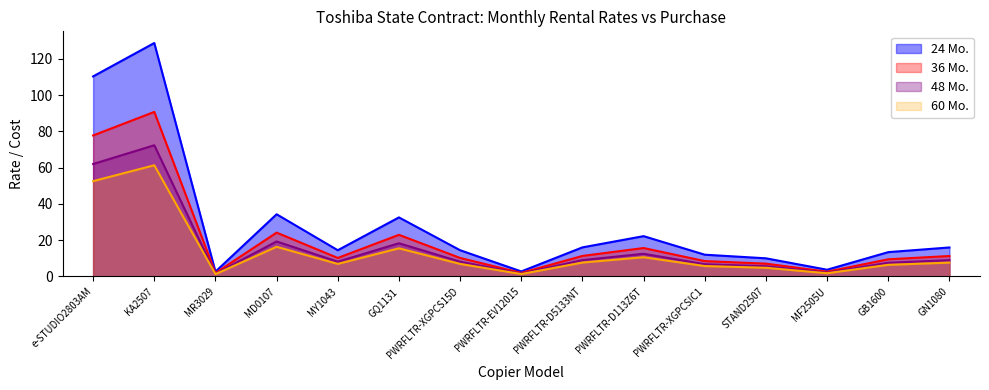

Reading left to right, transcribe all the data shown in this chart.

48 Mo.: 77.8	90.8	1.9	24.2	10.2	22.9	10.2	1.9	11.3	15.7	8.4	7.0	2.6	9.4	11.2
36 Mo.: 110.4	128.8	2.6	34.3	14.4	32.5	14.4	2.7	16.0	22.2	12.0	10.0	3.7	13.4	16.0
60 Mo.: 62.0	72.4	1.5	19.3	8.1	18.3	8.1	1.5	9.0	12.5	6.7	5.6	2.1	7.5	9.0
Purchase: 52.5	61.3	1.2	16.3	6.9	15.5	6.9	1.3	7.6	10.6	5.7	4.8	1.8	6.4	7.6